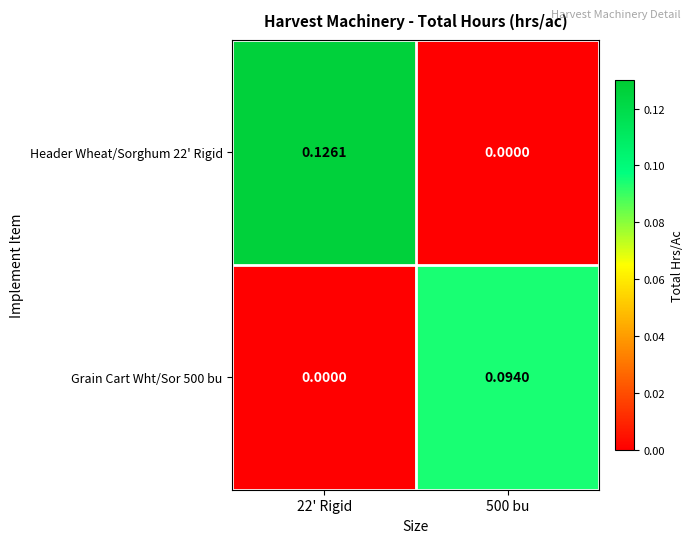

List the series in order of their overall mean, highest first.

Header Wheat/Sorghum 22' Rigid, Grain Cart Wht/Sor 500 bu